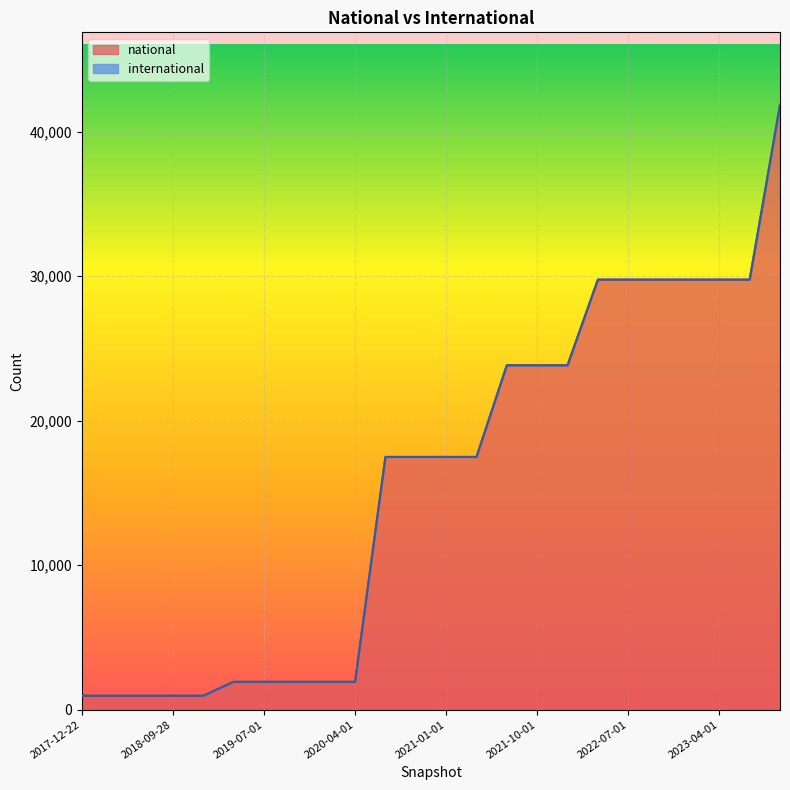

What is the change in value from 2019-04-06 to 2023-10-01?

+39913